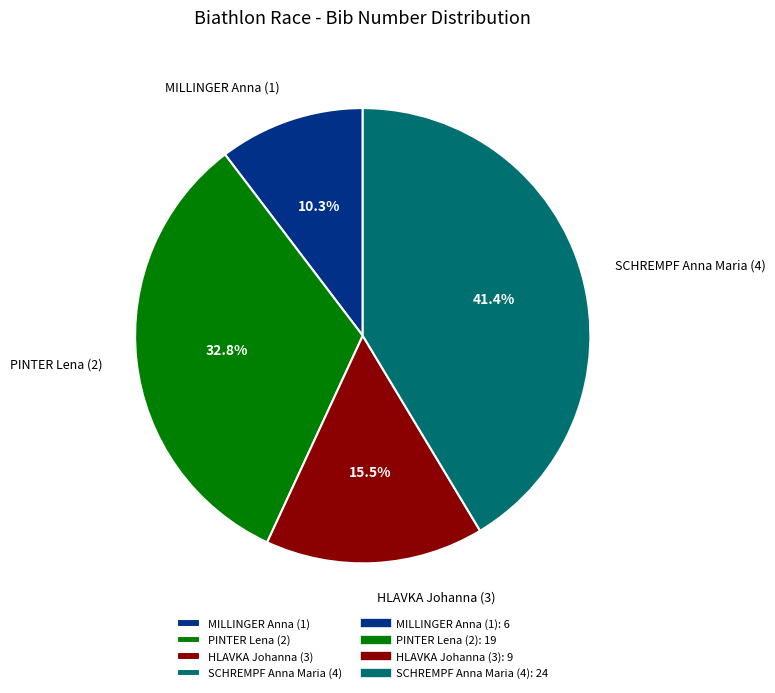

Is the sum of PINTER Lena (2) and SCHREMPF Anna Maria (4) greater than half?

Yes